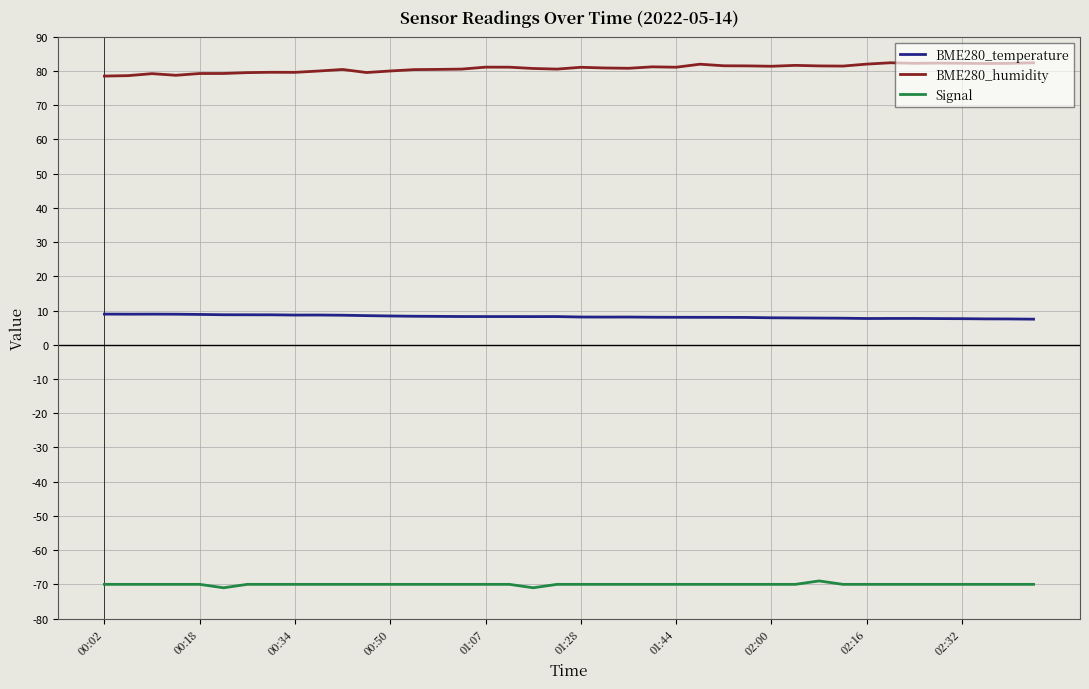

Does the chart have visible grid lines?

Yes